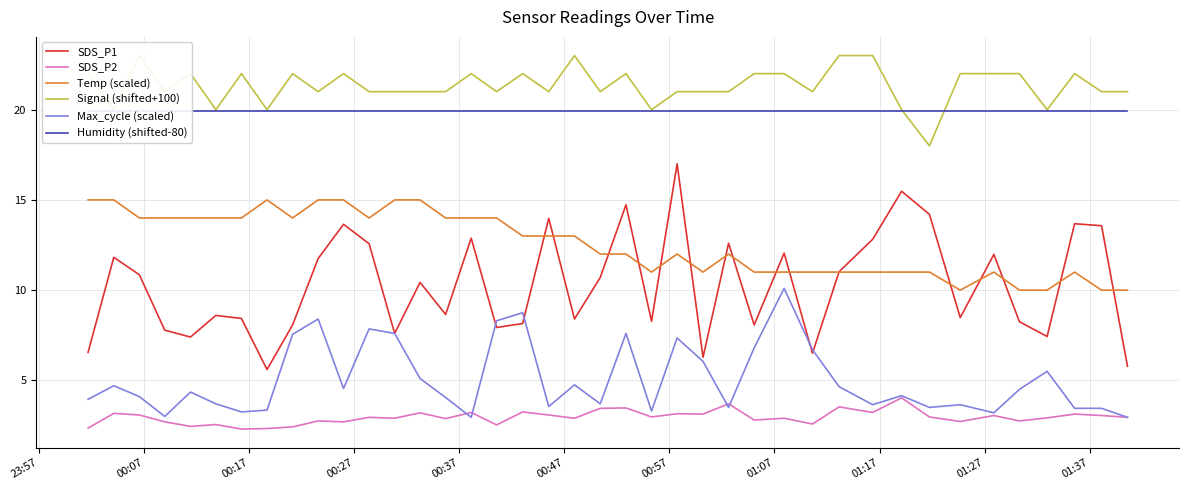

How many lines are shown in the chart?

6